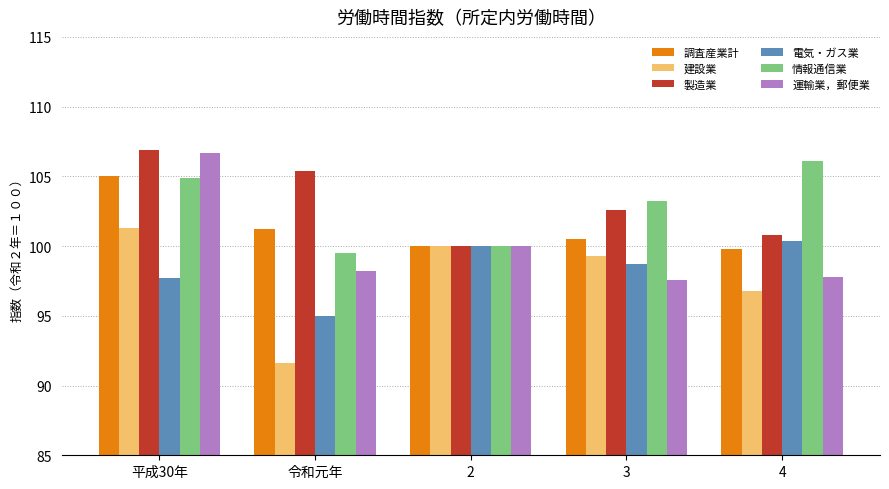

Which category has the highest value in the 建設業 series?

平成30年